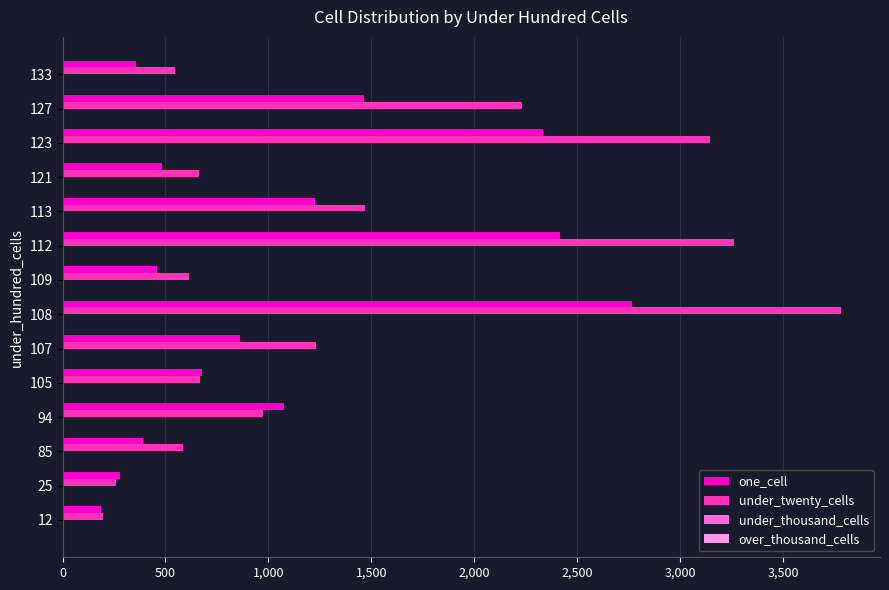

Between 108 and 127, which series saw the biggest shift?

under_twenty_cells